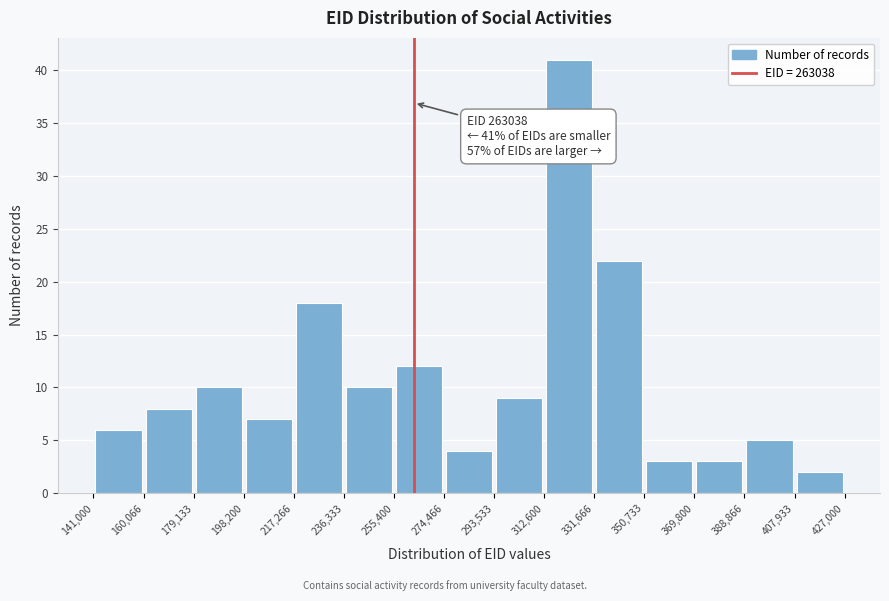

Which range on the x-axis has the tallest bar?

312,600 to 331,666